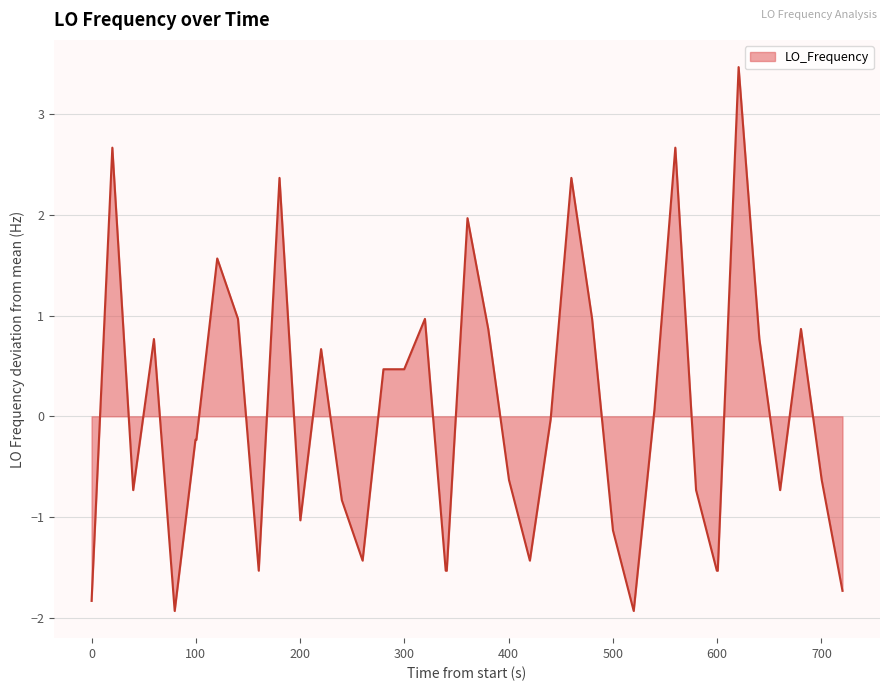

True or false: the data has more than 0 interior local peaks.

True